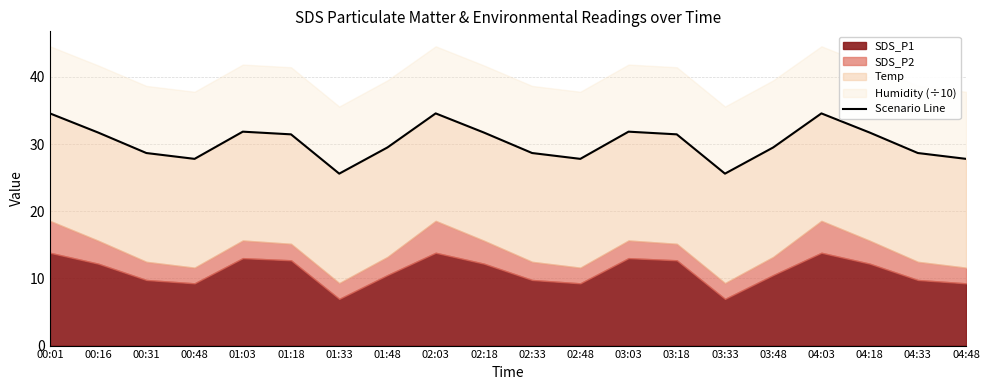

How many points are lower than both their immediate neighbors (excluding endpoints)?

4